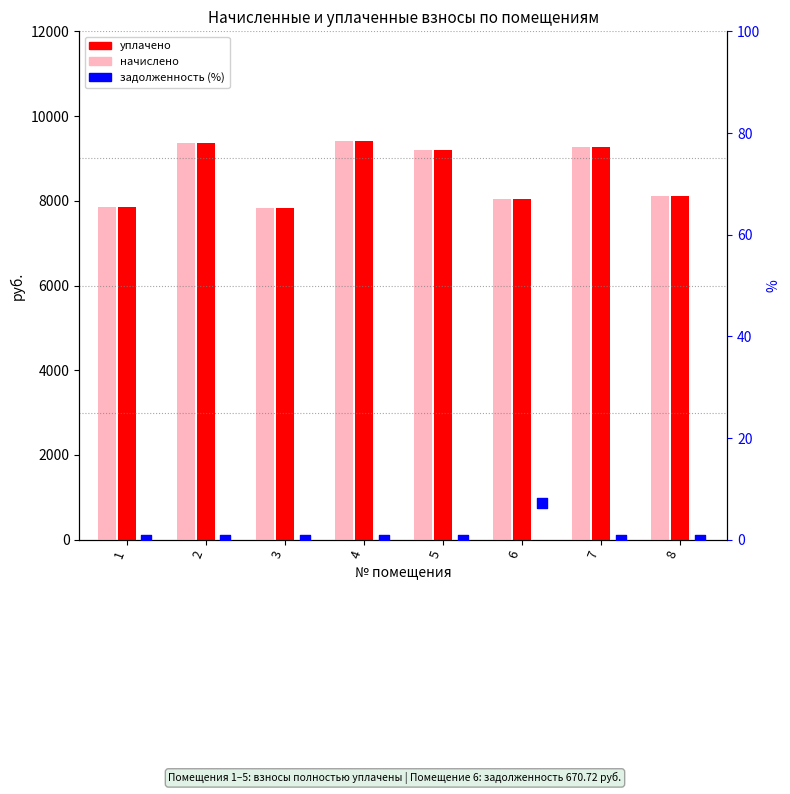

At which category is the sum across all series the highest?

4